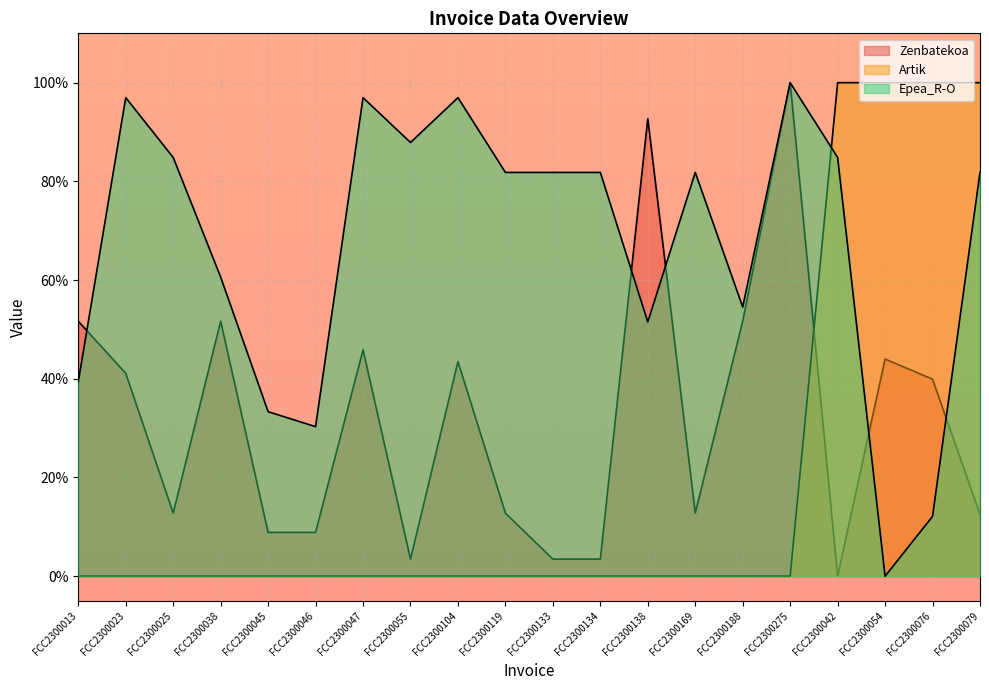

At which label is Epea_R-O closest to 50?

FCC2300138